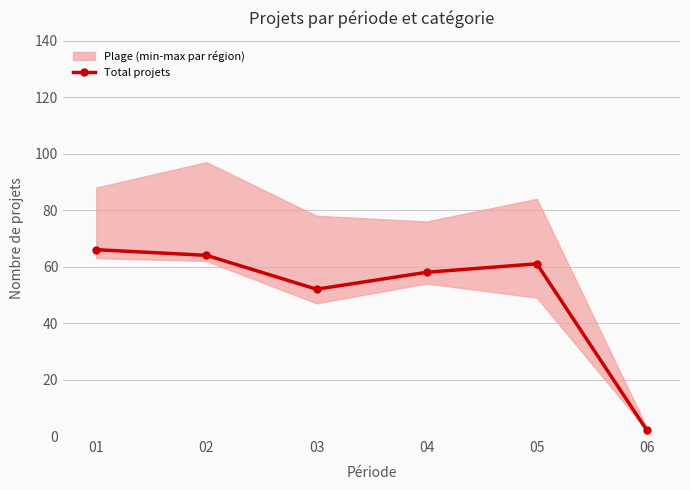

Reading left to right, what are all the values shown in this chart?

01=66	02=64	03=52	04=58	05=61	06=2